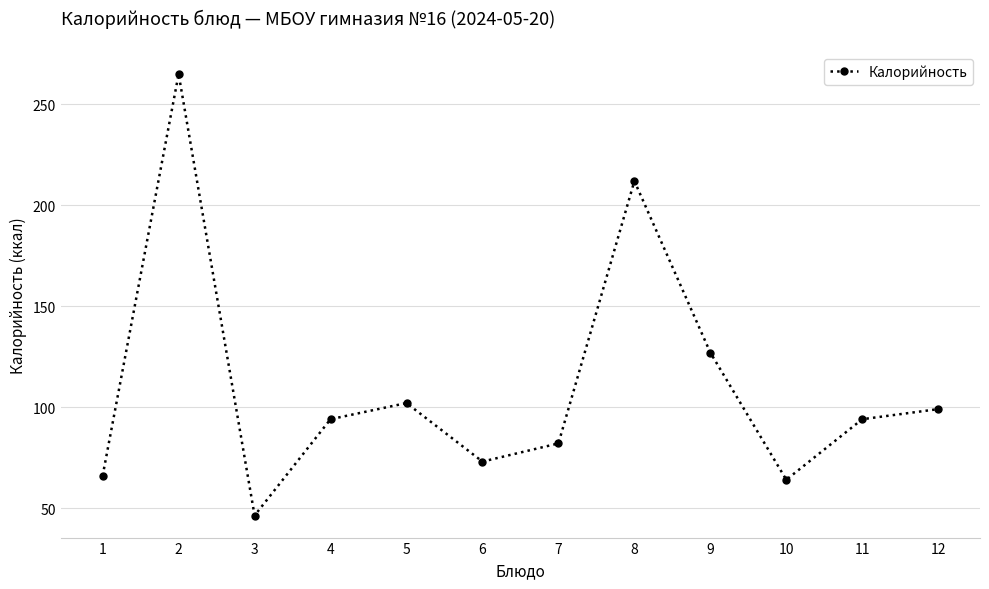

What is the difference between the values at 2 and 4?

171.0